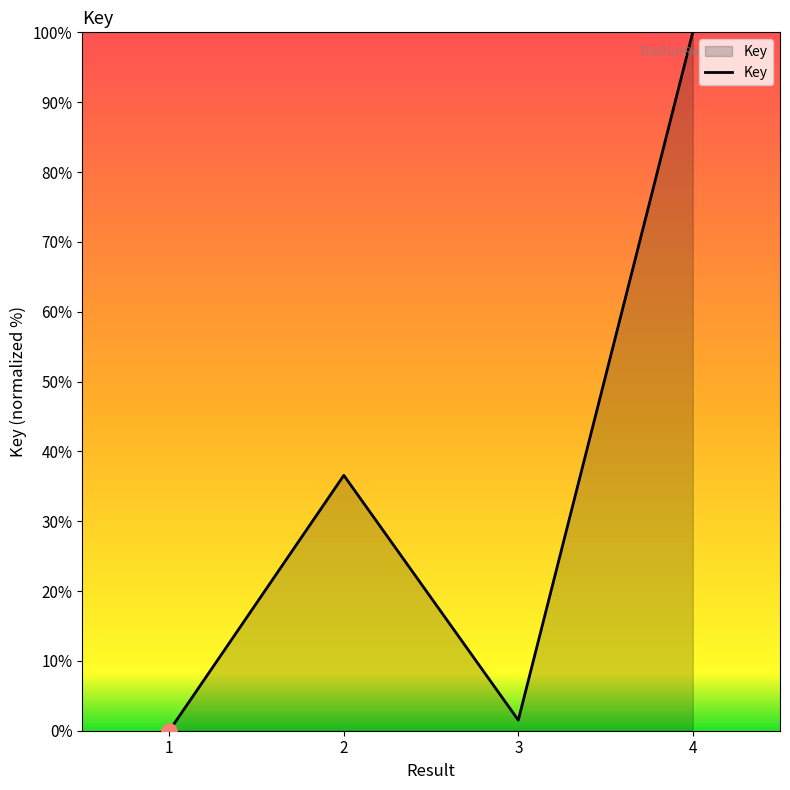

Which has a higher value, 3 or 4?

4